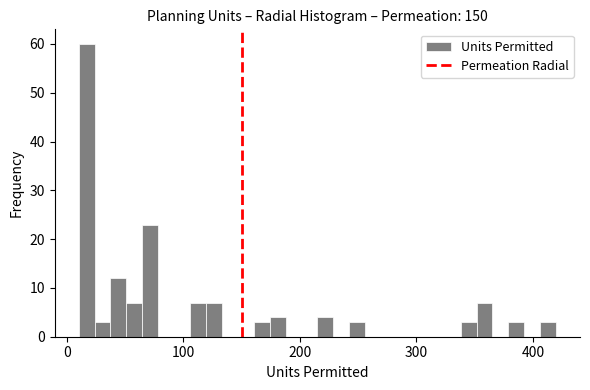

Read against the x-axis, roughly where is the centre of the tallest bar?

20